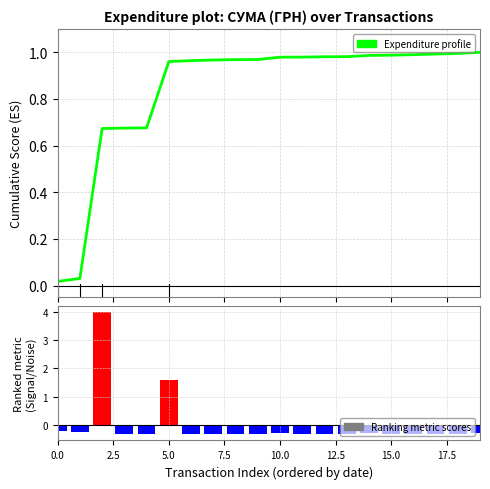

Is it true that Ranking metric scores equals -0.2 at 2.5?

False